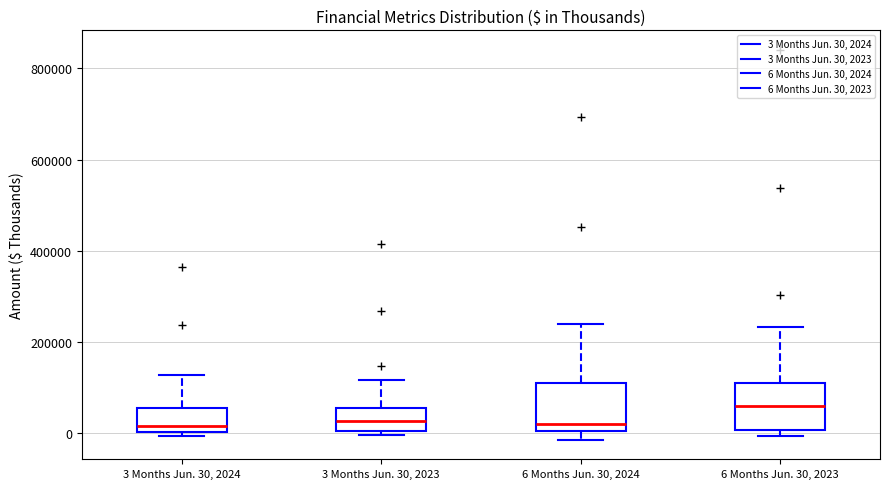

Reading left to right, transcribe this box plot: for each box, give where its median line is, the range the box spans, and where its two whiskers end, as read against the y-axis. The values are not printed on the chart, so give them approximately, as read against the axis.

3 Months Jun. 30, 2024: median 20000, box 0 to 60000, whiskers 0 (just below the box's lower edge) to 120000
3 Months Jun. 30, 2023: median 20000, box 0 to 60000, whiskers 0 (just below the box's lower edge) to 120000
6 Months Jun. 30, 2024: median 20000, box 0 to 120000, whiskers -20000 to 240000
6 Months Jun. 30, 2023: median 60000, box 0 to 120000, whiskers 0 (just below the box's lower edge) to 240000